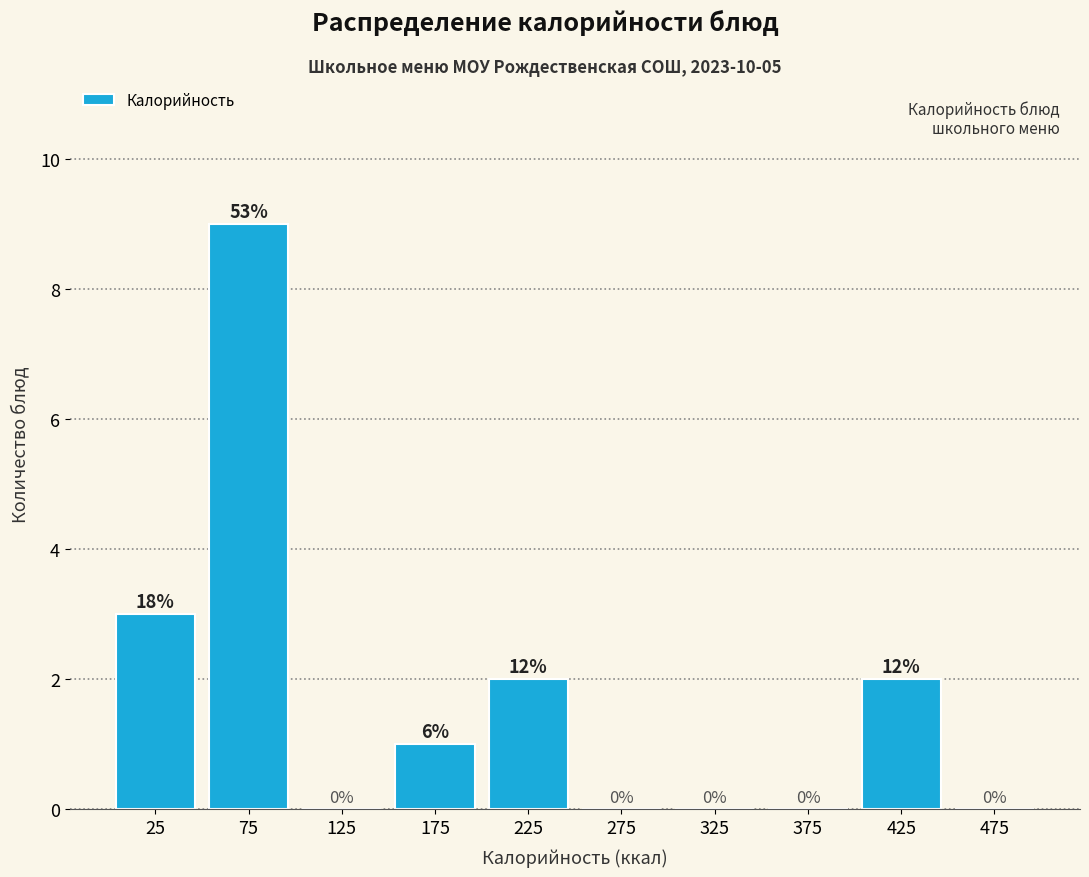

Over which range of the x-axis is the bar tallest?

50 to 100